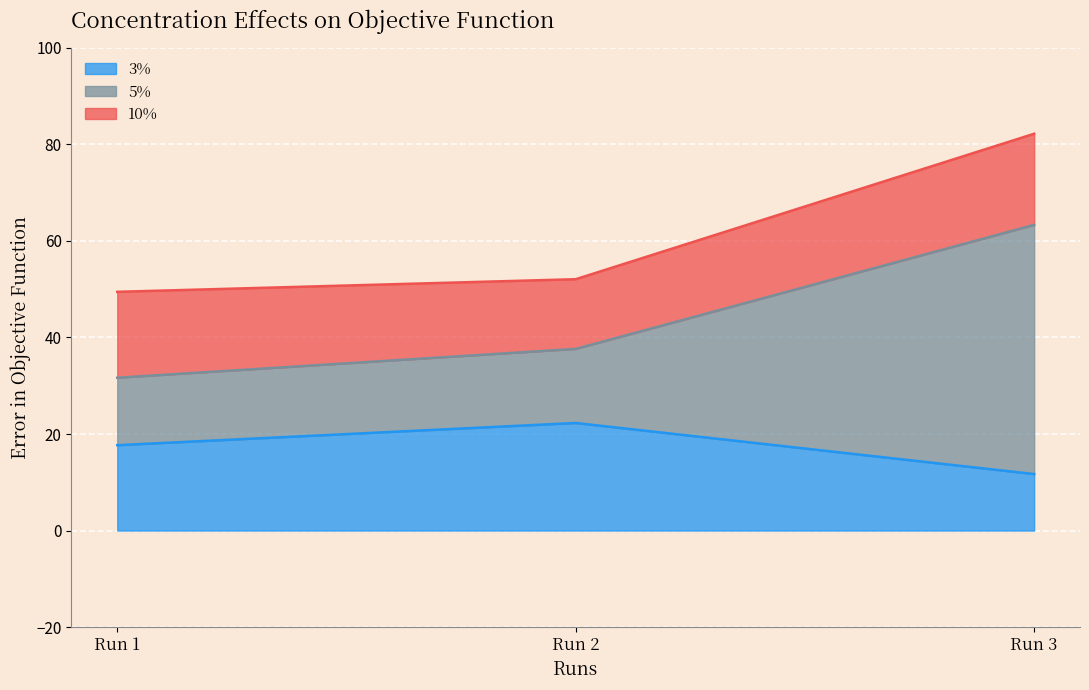

What is the minimum value for 3%?

11.7